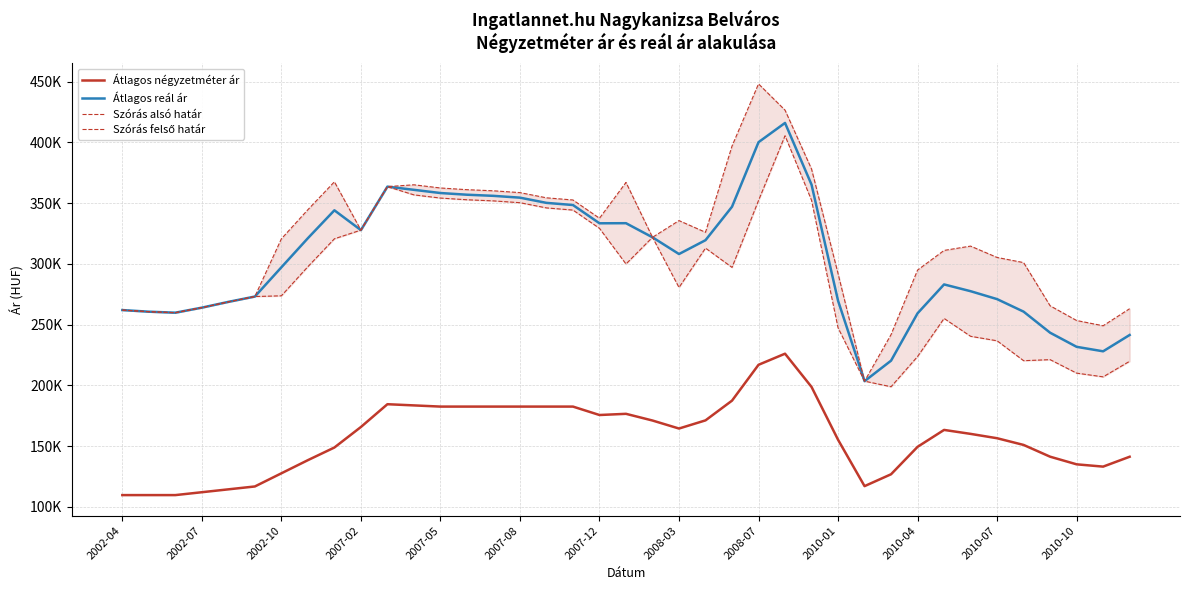

Which category has the lowest value in the Átlagos négyzetméter ár series?

2002-04